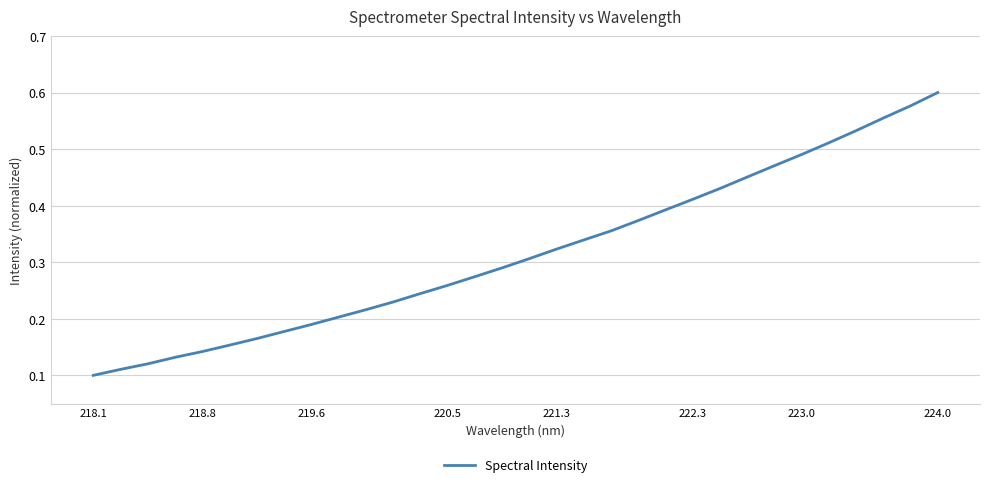

What is the minimum value shown in the chart?

0.1